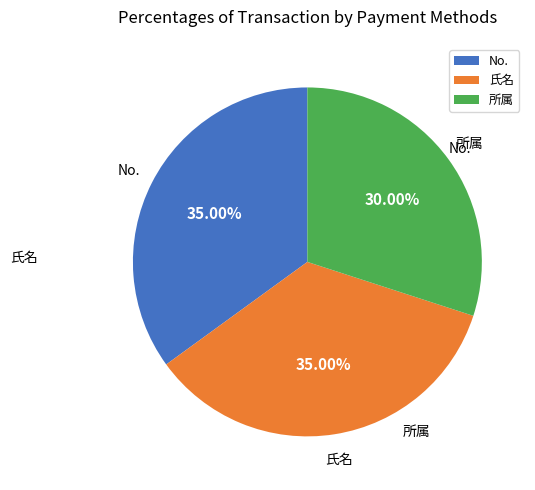

Which slice is the smallest?

所属